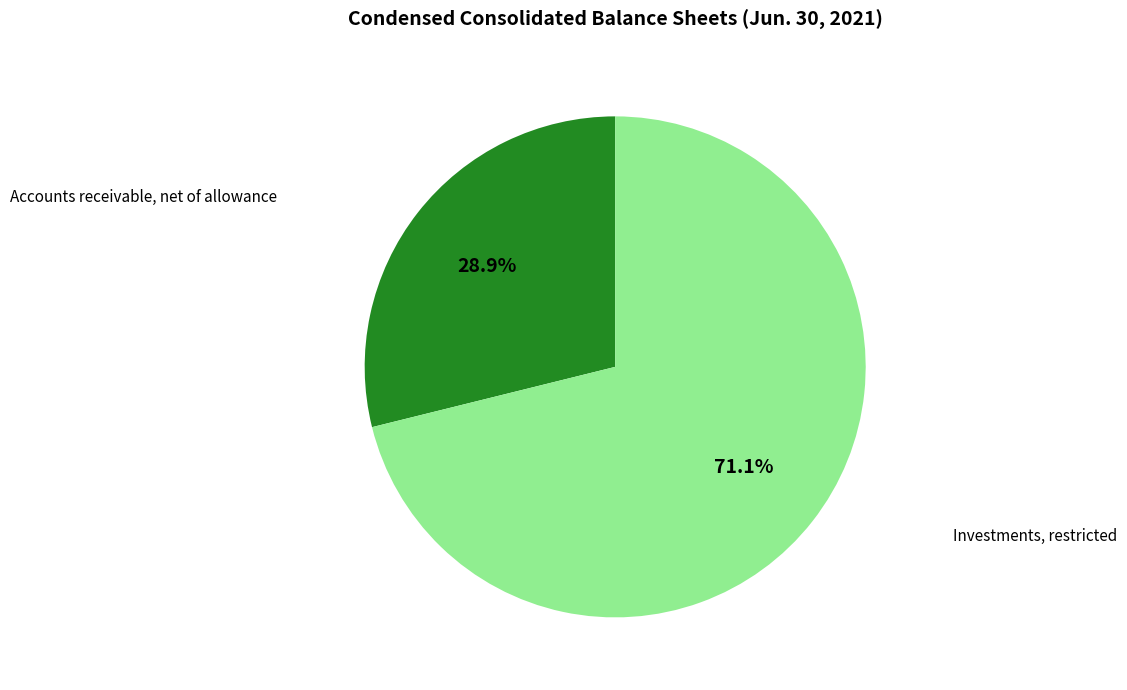

Is there a majority slice in this chart?

Yes